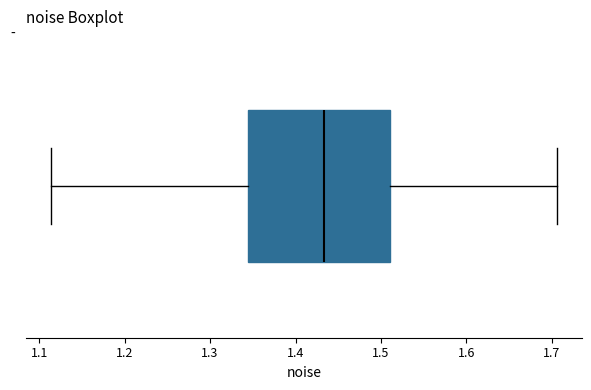

Transcribe this box plot: give where the median line is, the range the box spans, and where the two whiskers end, as read against the x-axis. The values are not printed on the chart, so give them approximately, as read against the axis.

median 1.43, box 1.34 to 1.51, whiskers 1.11 to 1.71